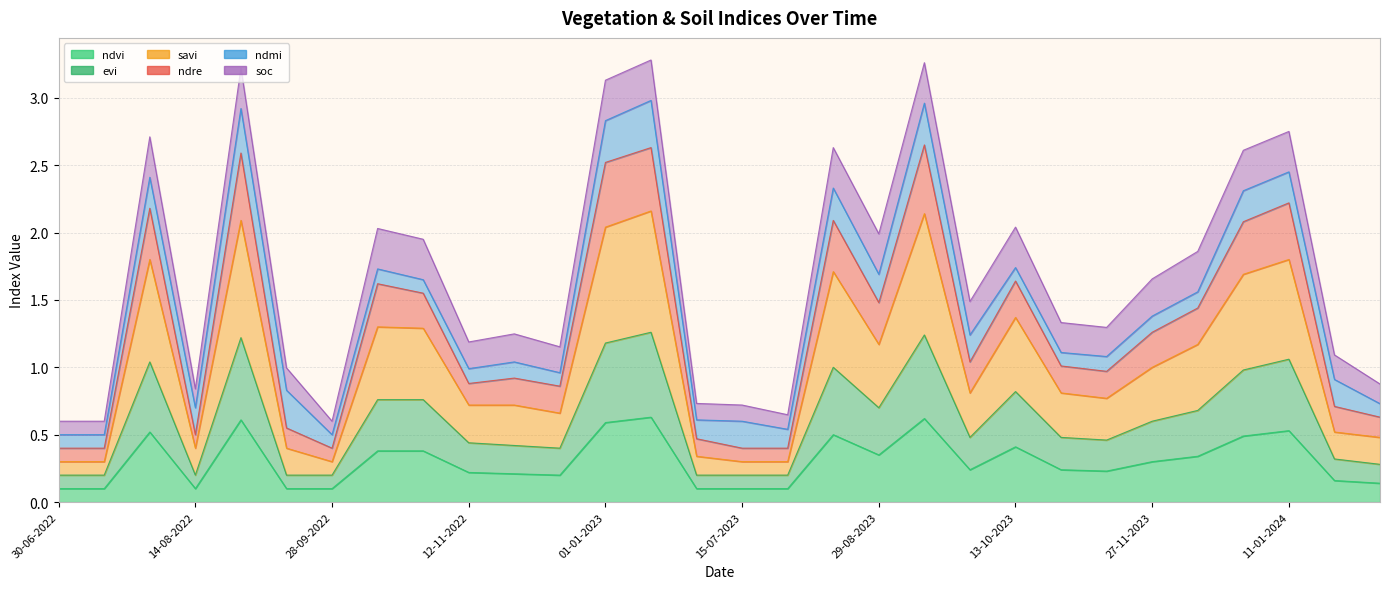

What is the sum of all ndvi values?

9.1